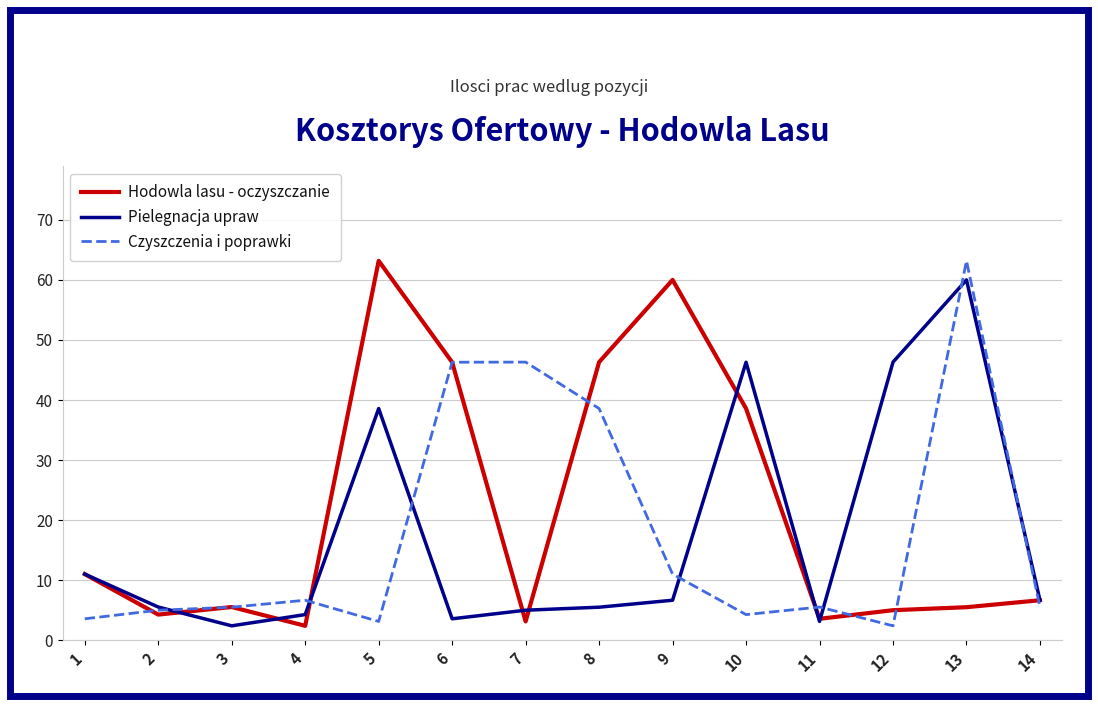

Which series has the largest total across all categories?

Hodowla lasu - oczyszczanie